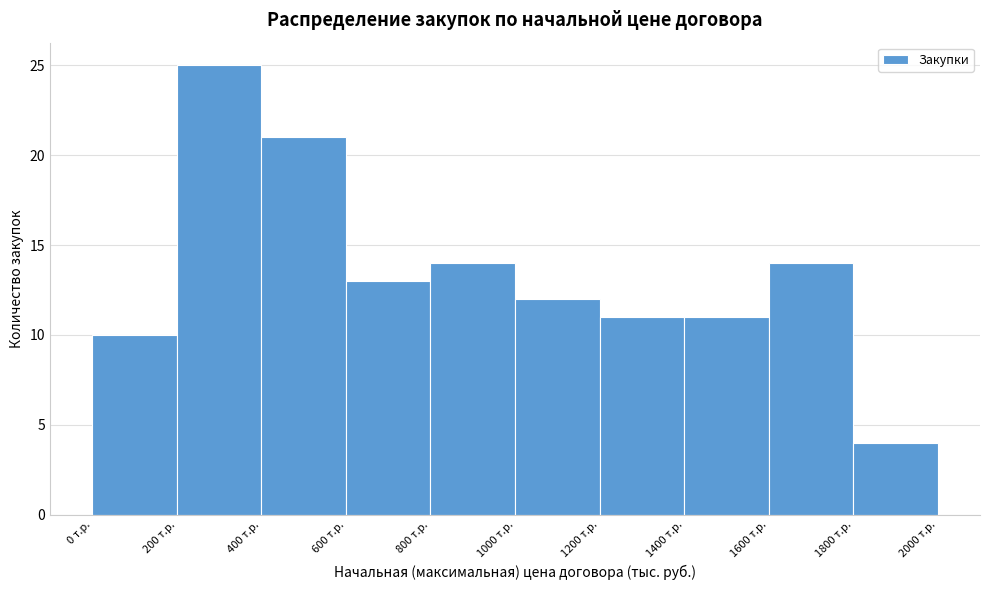

Reading left to right, list every bar in this chart as the range it spans on the x-axis followed by its height. The values are not printed on the chart, so give them approximately, as read against the axis.

0 to 200: 10
200 to 400: 25
400 to 600: 21
600 to 800: 13
800 to 1000: 14
1000 to 1200: 12
1200 to 1400: 11
1400 to 1600: 11
1600 to 1800: 14
1800 to 2000: 4